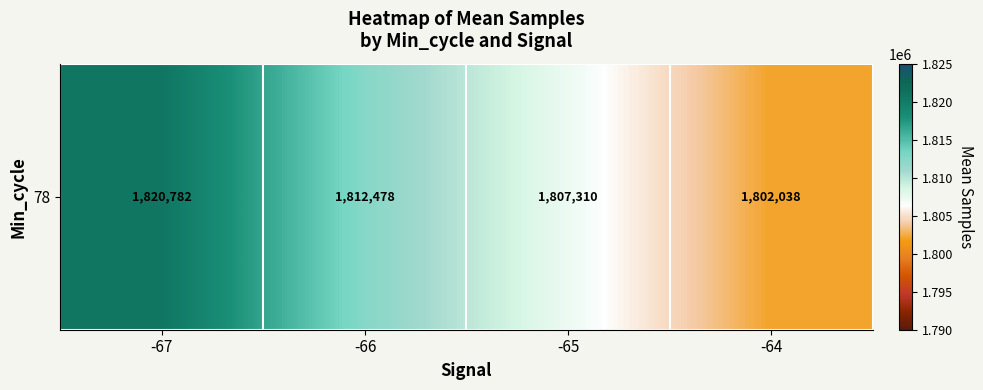

True or false: the data shows 1802038.0 at -64.

True